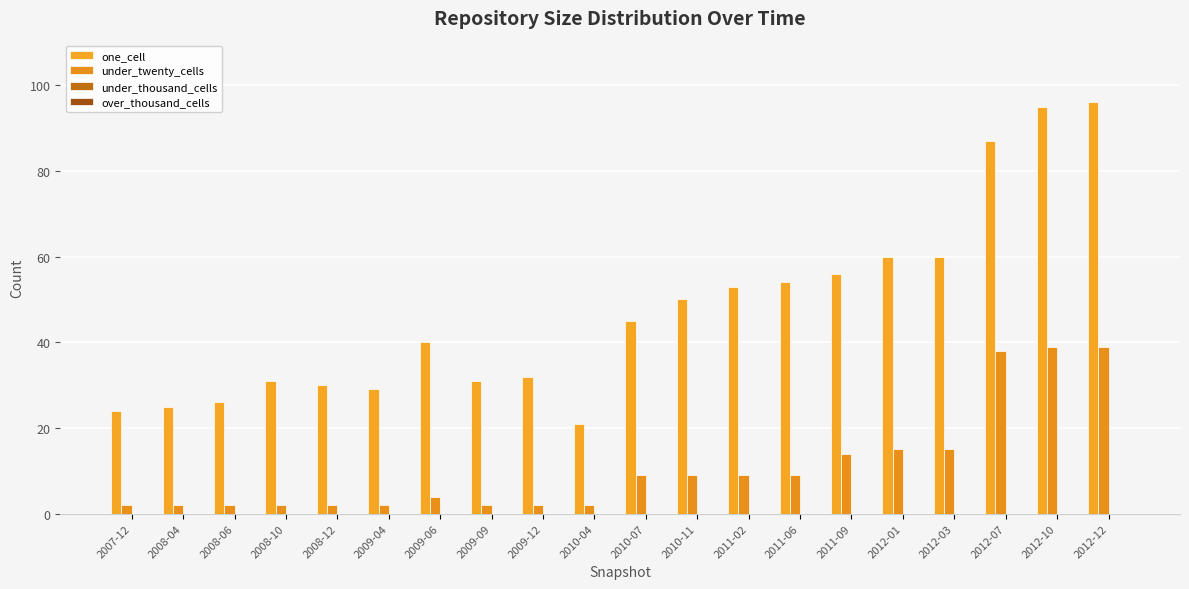

Rank the series at 2012-10 from highest to lowest value.

one_cell, under_twenty_cells